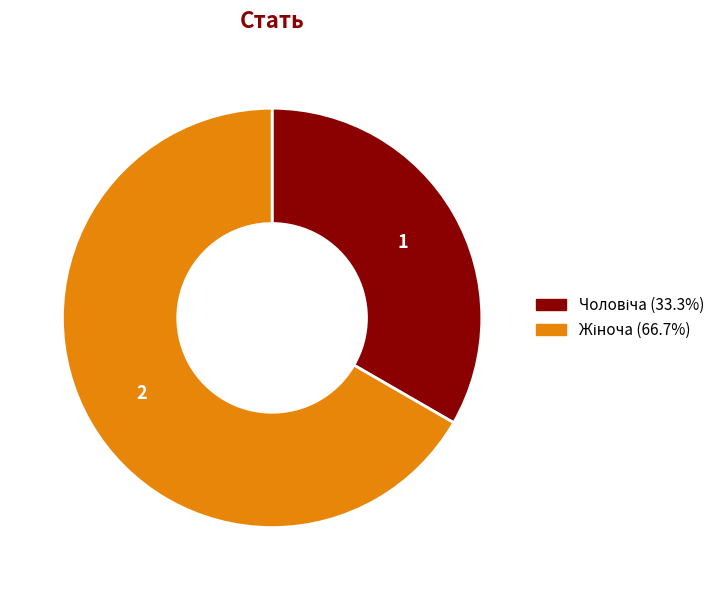

Is there a majority slice in this chart?

Yes